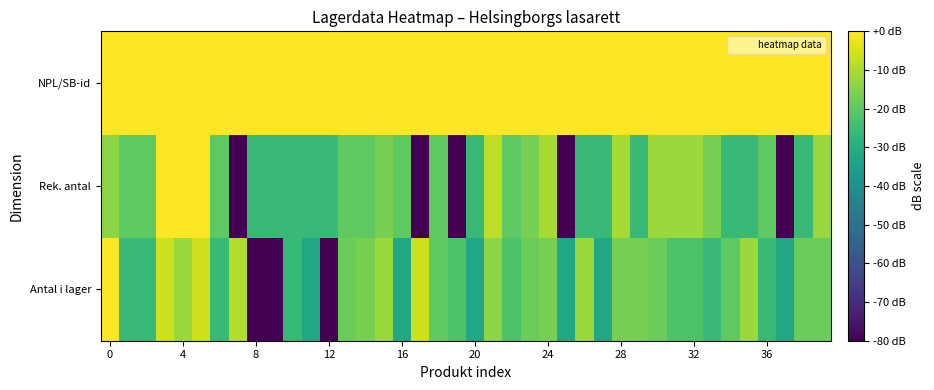

How many distinct data groups are displayed?

3